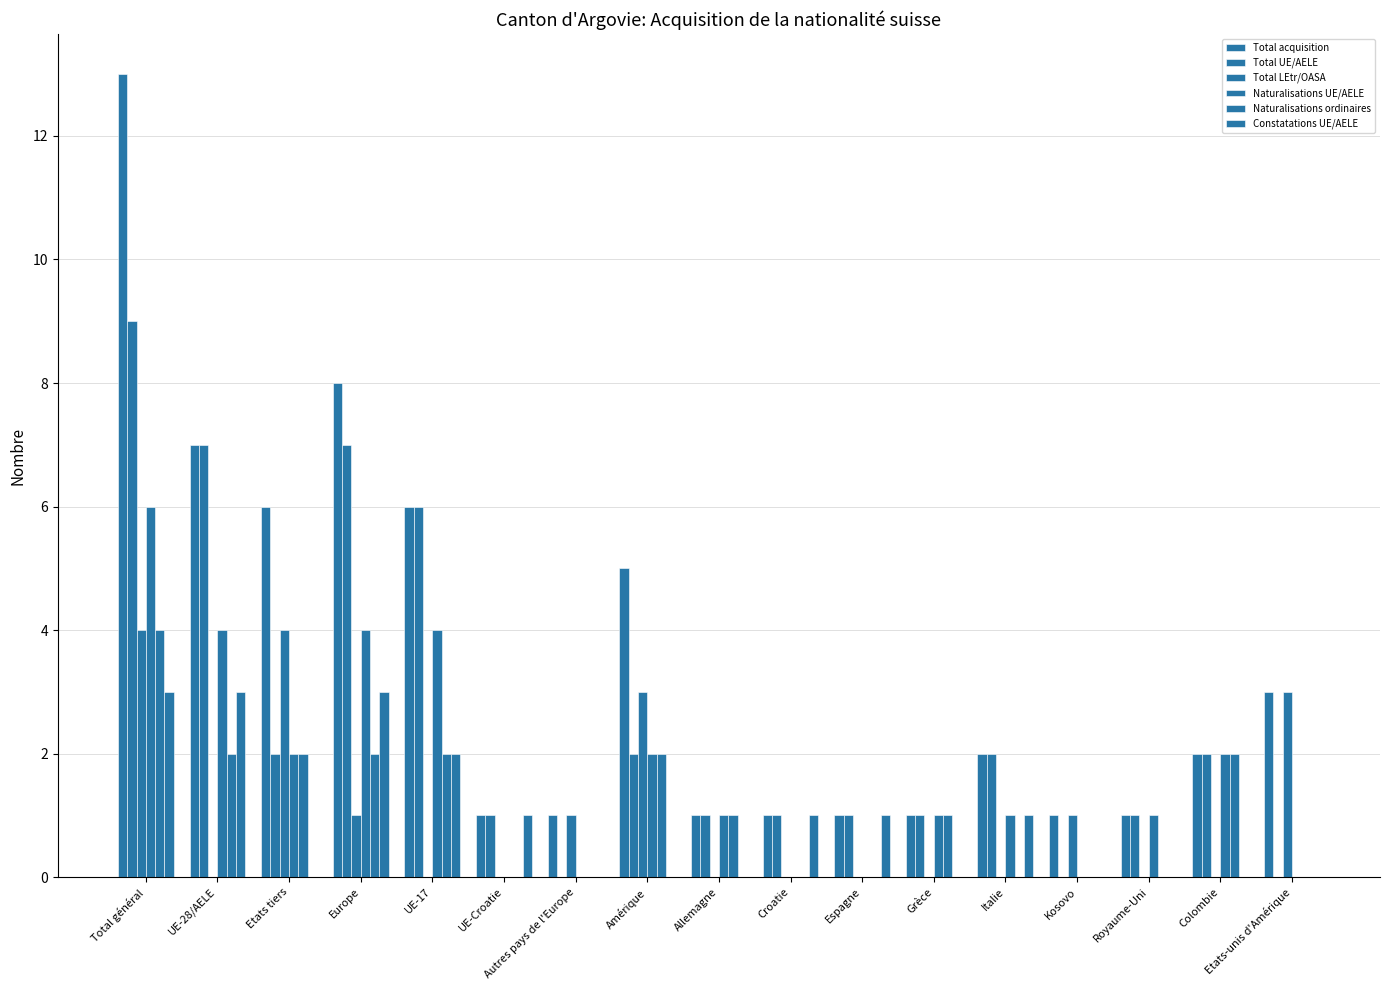

Are the bars horizontal?

No